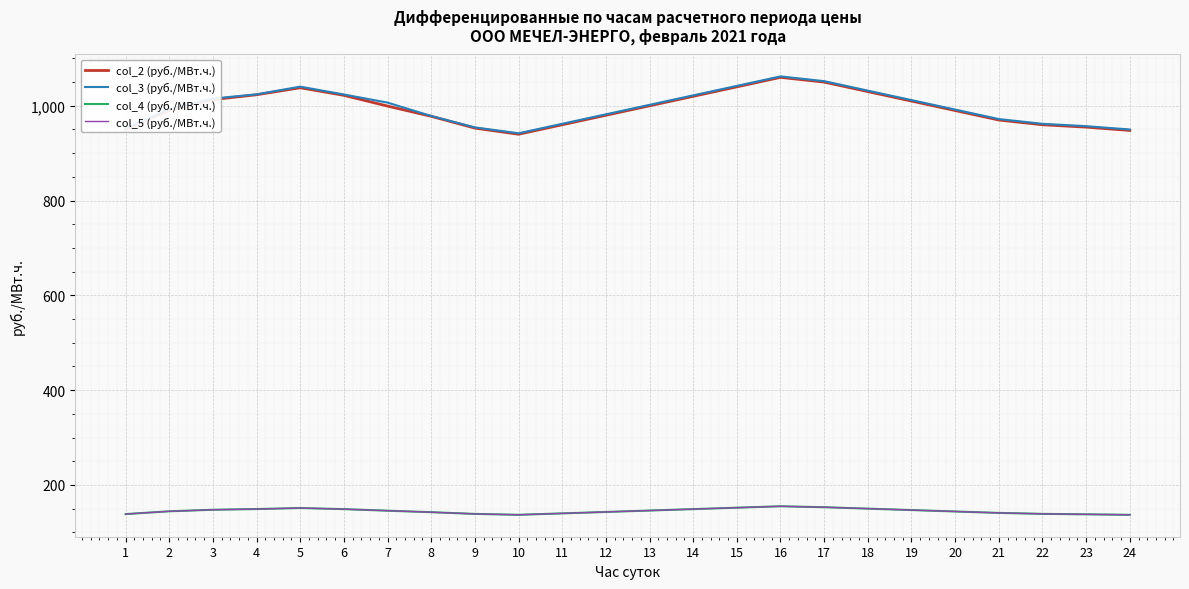

Where is col_4 (руб./МВт.ч.) nearest to the value 146?

13